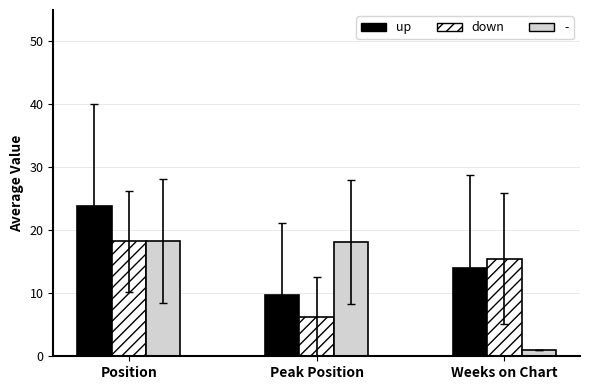

What are all the series names shown in the legend?

up, down, -